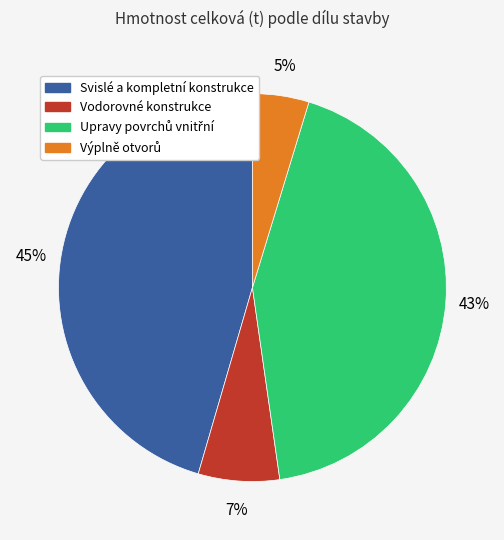

Does any single category account for the majority?

No